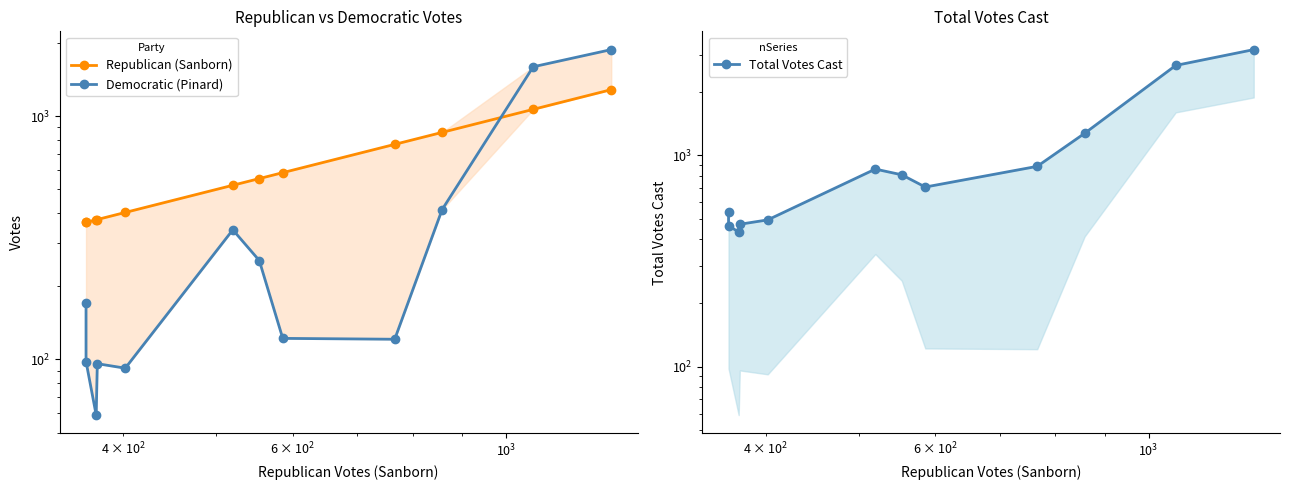

What is the value of the Republican (Sanborn) point at the 6th from the left?

520